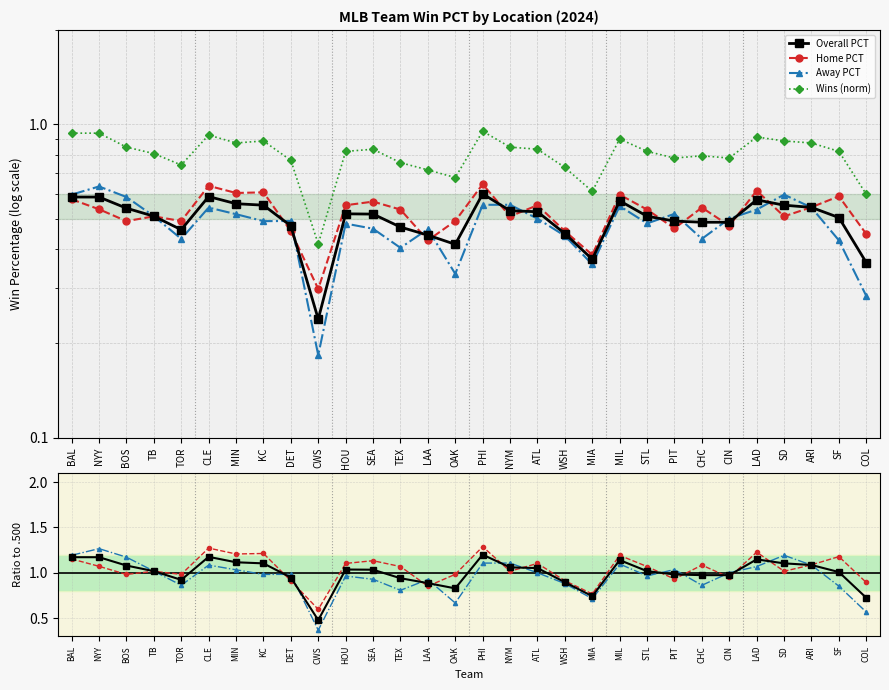

At which category does the chart reach its peak across all series?

PHI